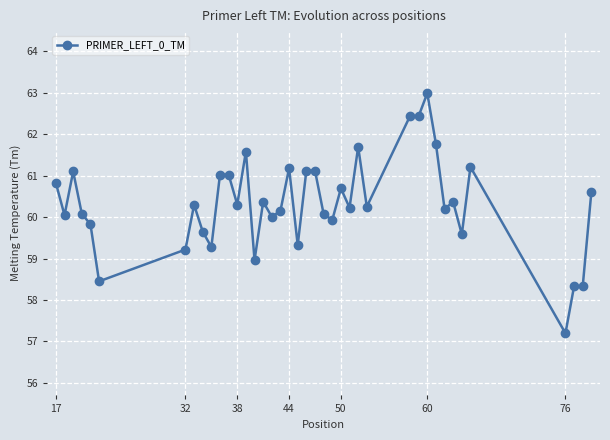

What is the value of the 2nd point from the left?

60.0